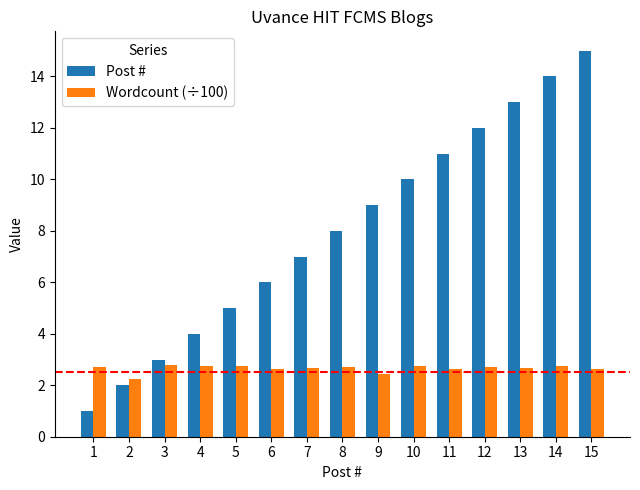

What are all the series names shown in the legend?

Post #, Wordcount (÷100)